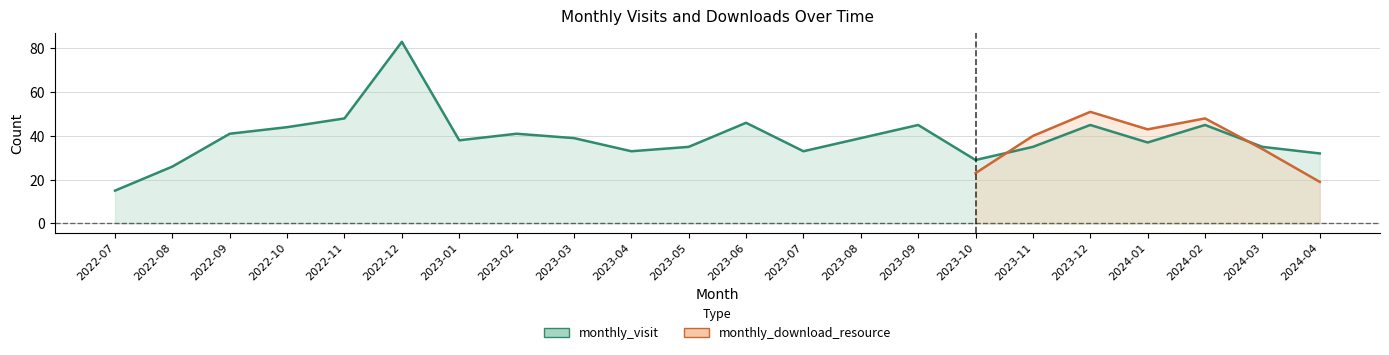

The value at 2023-09 is 45. True or false?

True